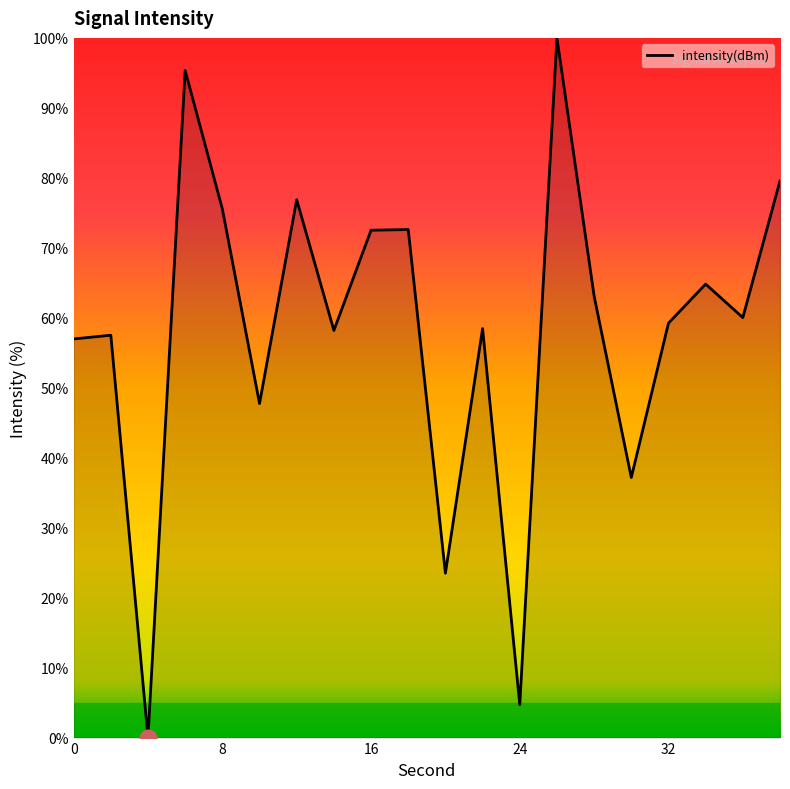

What is the difference between the maximum and minimum values?

100.0